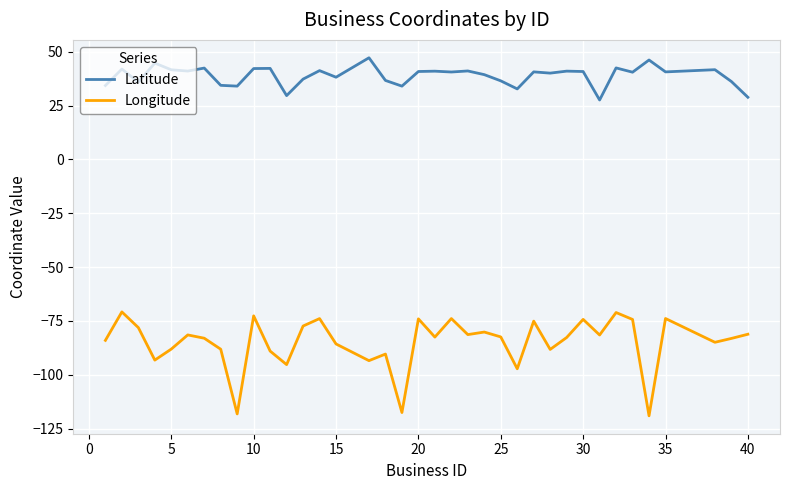

What is the lowest value of the Latitude series?

27.6